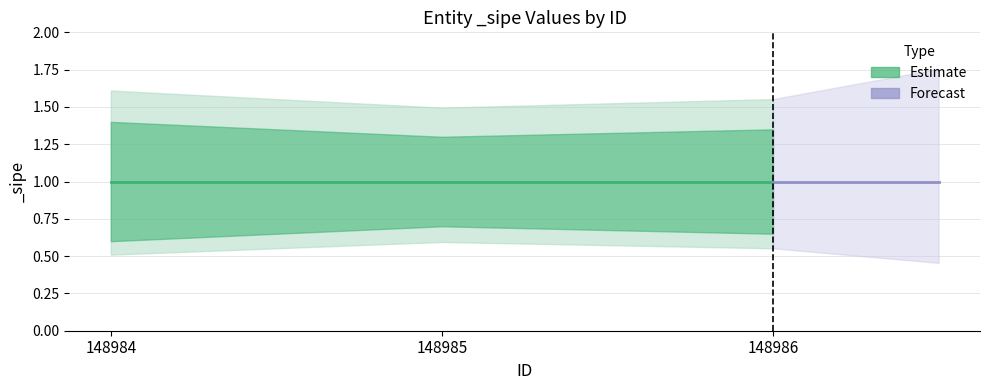

What is the lowest value of the _sipe_mid series?

1.0